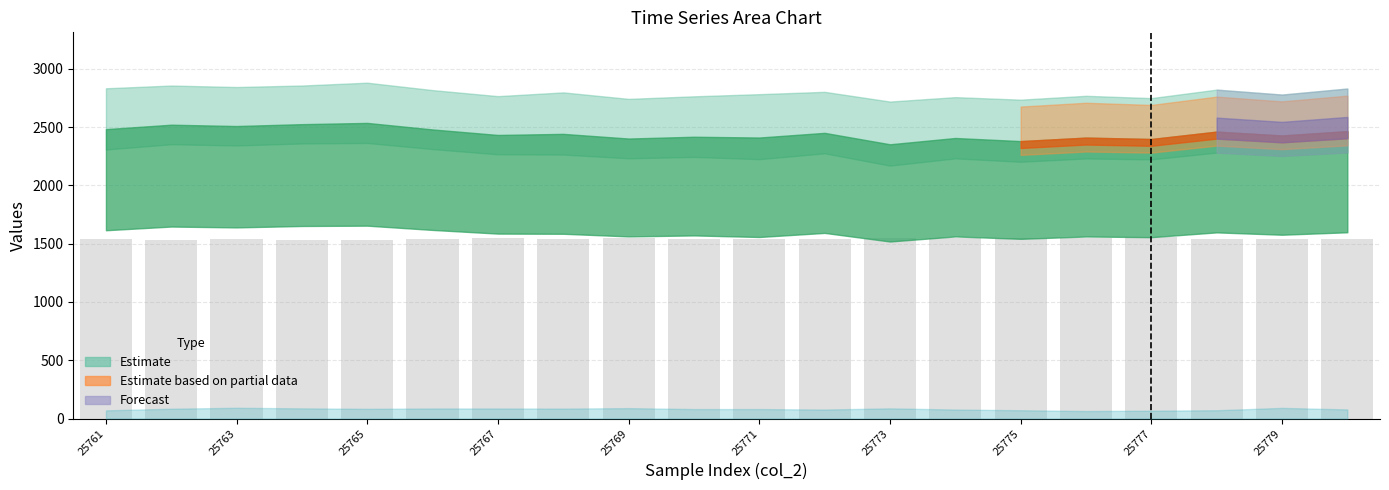

What is the sum of all values?

30821.2